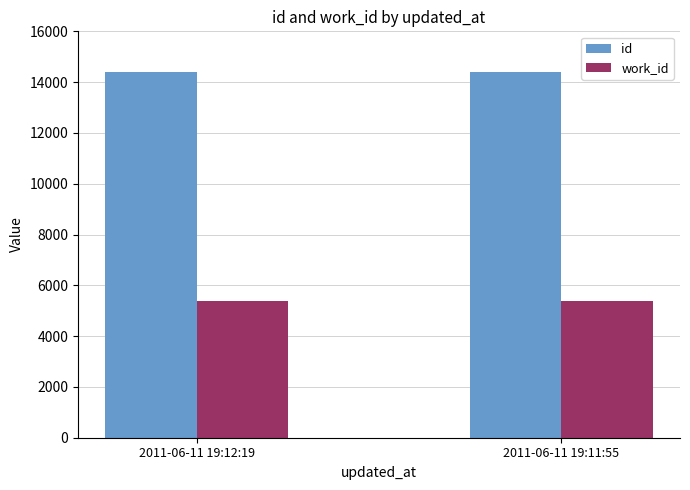

At 2011-06-11 19:12:19, list the series in order from smallest to largest.

work_id, id